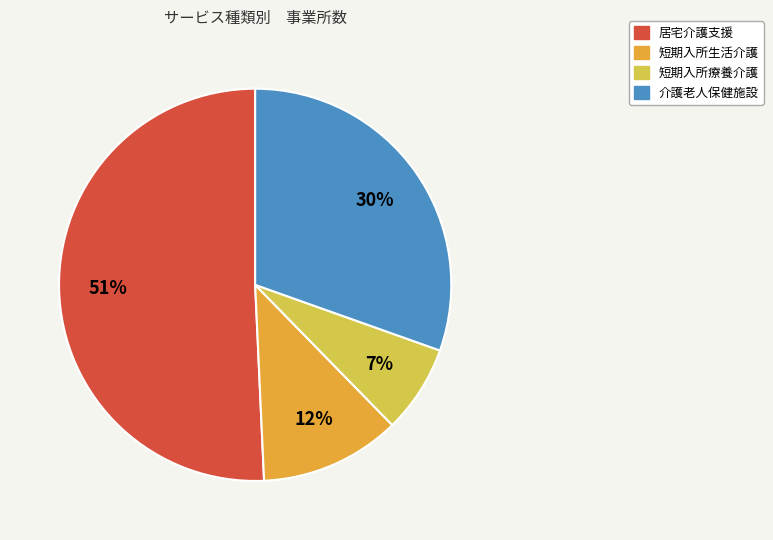

The 短期入所生活介護 slice represents 12% of the pie. True or false?

True